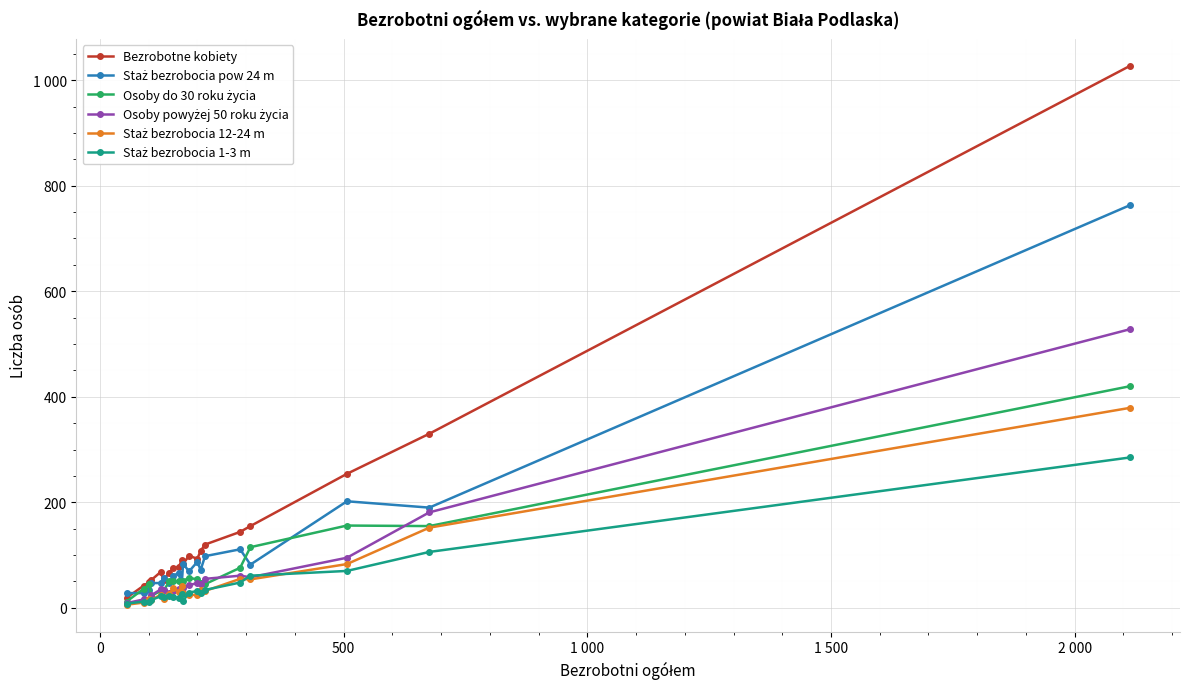

Which series ends up on top after the final intersection of Osoby powyżej 50 roku życia and Staż bezrobocia 12-24 m?

Osoby powyżej 50 roku życia